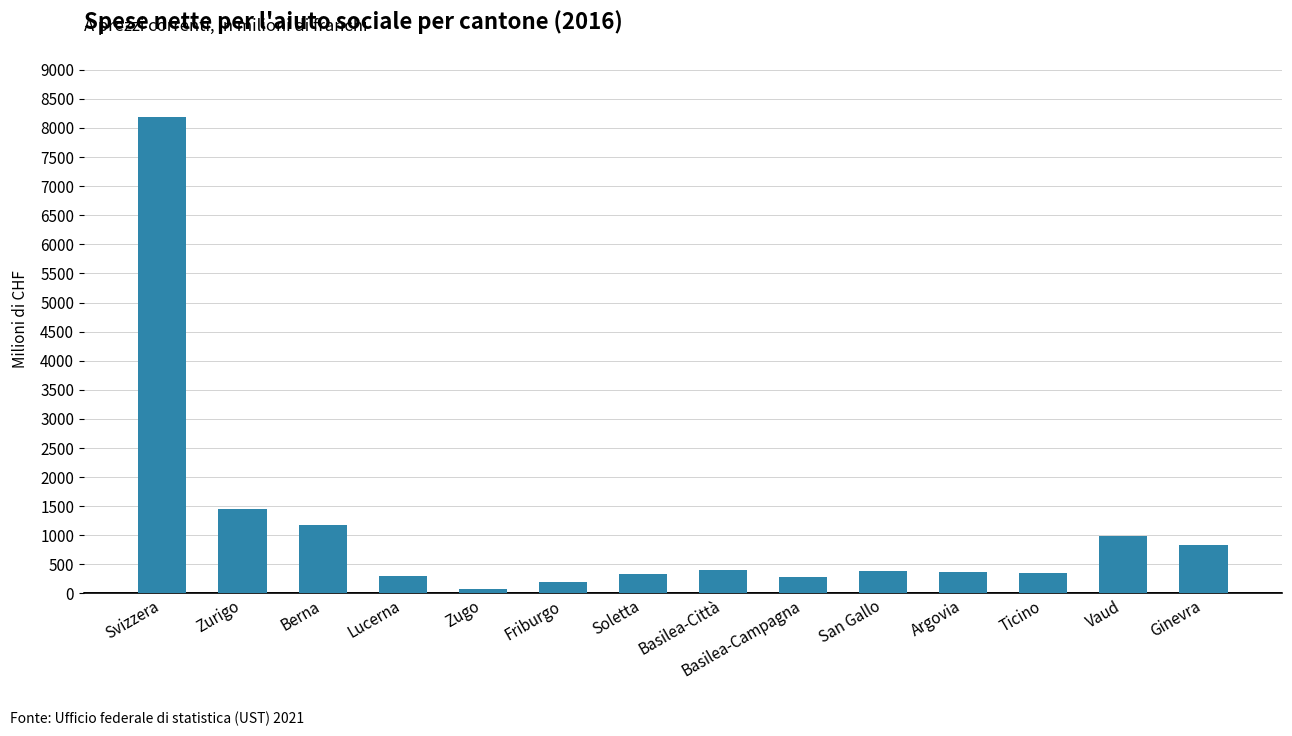

What is the difference between the maximum and minimum values?

8119.0